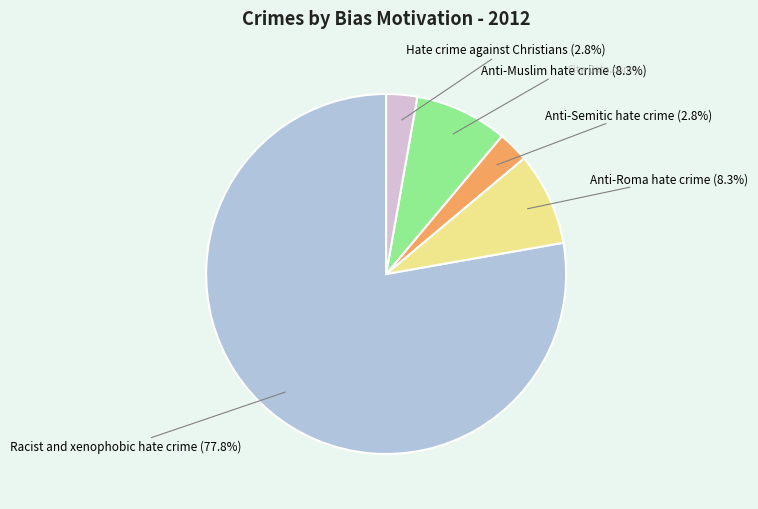

What portion of the pie excludes Racist and xenophobic hate crime?

22.2%